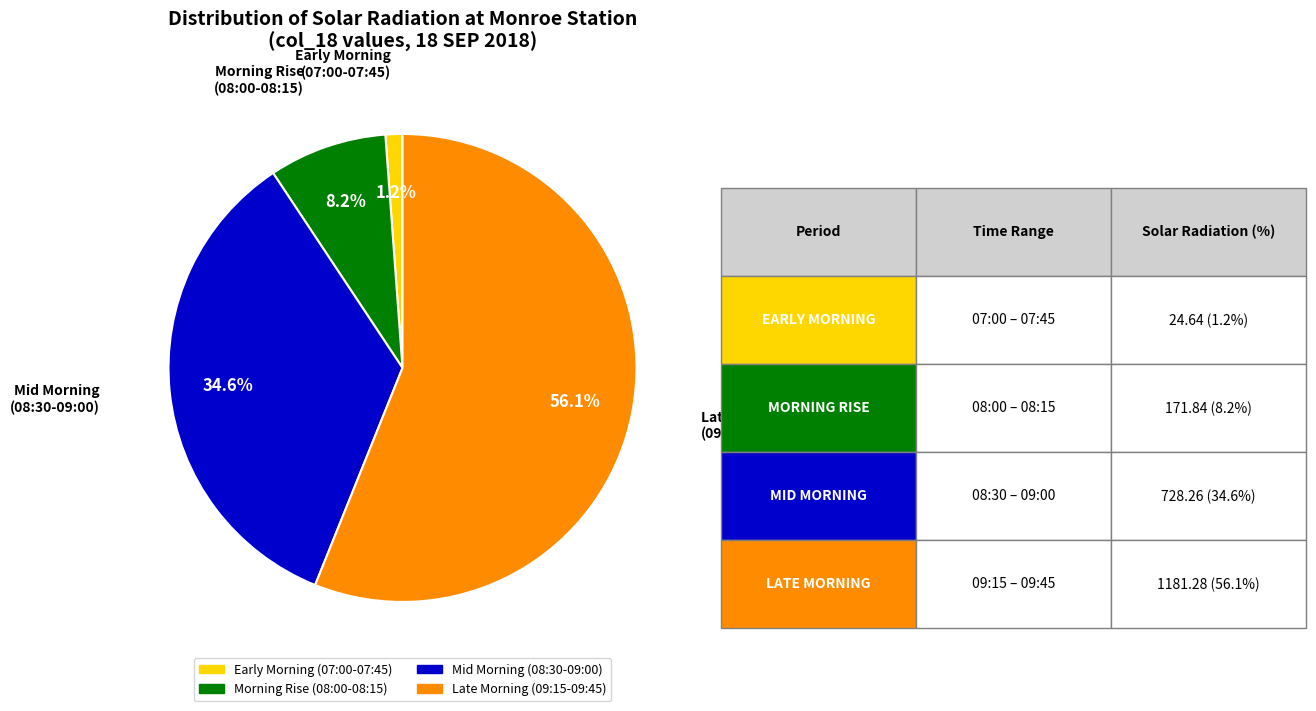

Does any single category account for the majority?

Yes